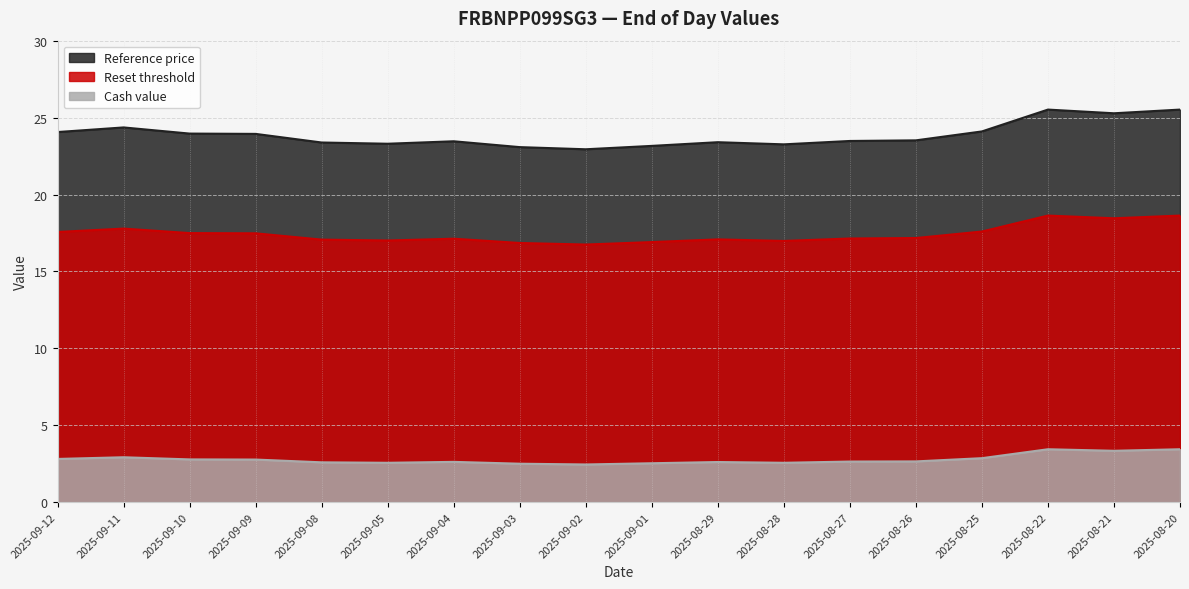

How many interior local peaks does the Reset threshold series have?

4